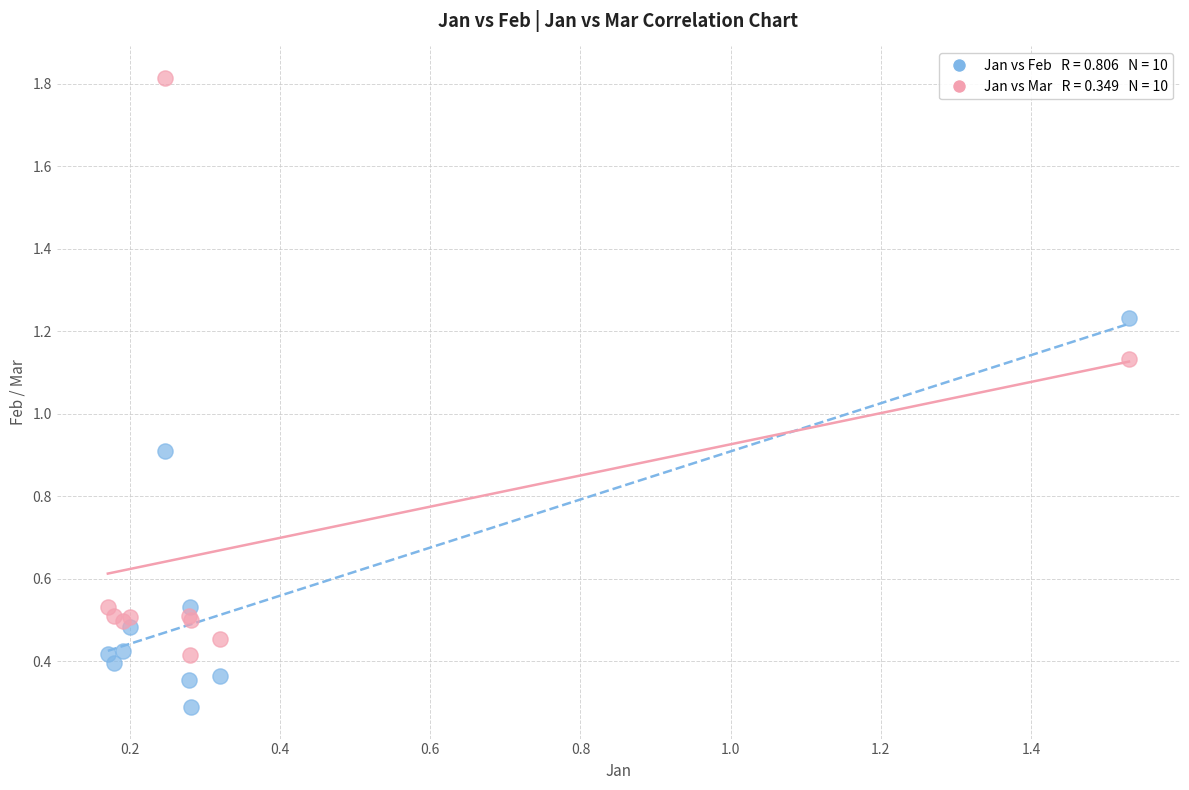

Across all series, what Y value is closest to 1?

0.9